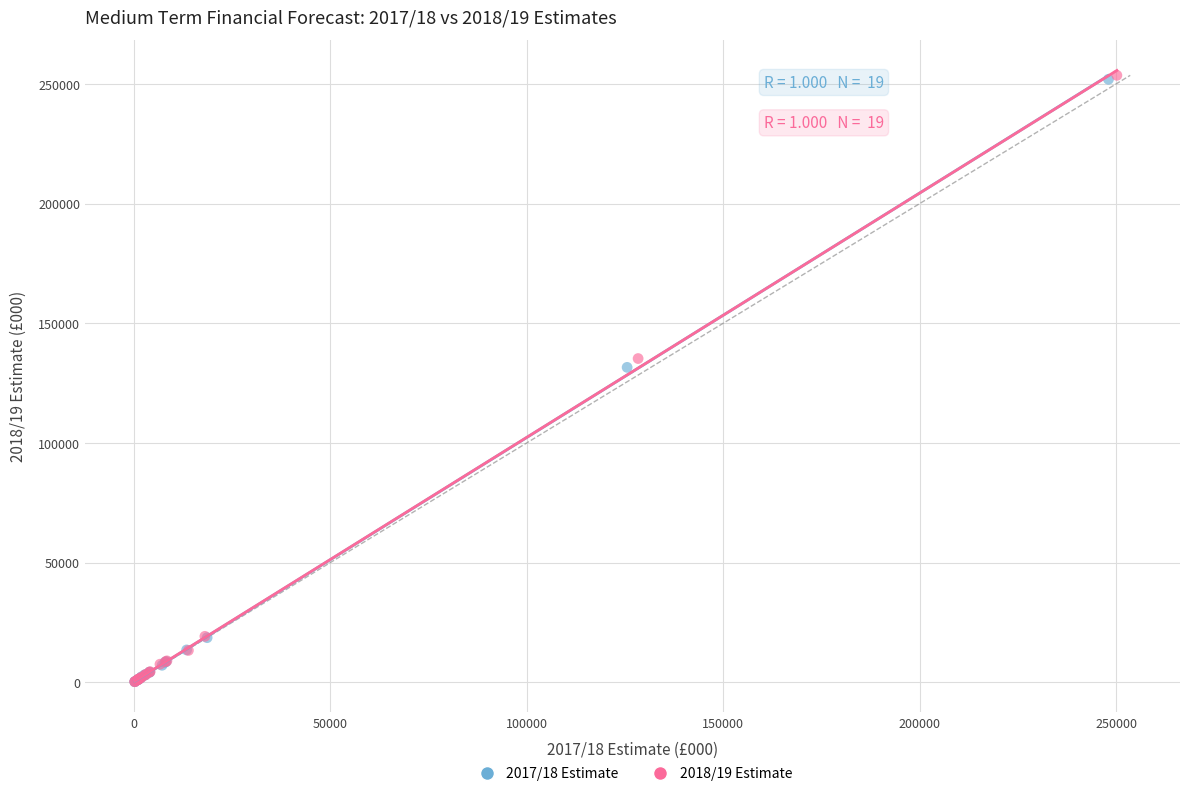

Which series has the largest Y range (max minus min)?

2018/19 Estimate